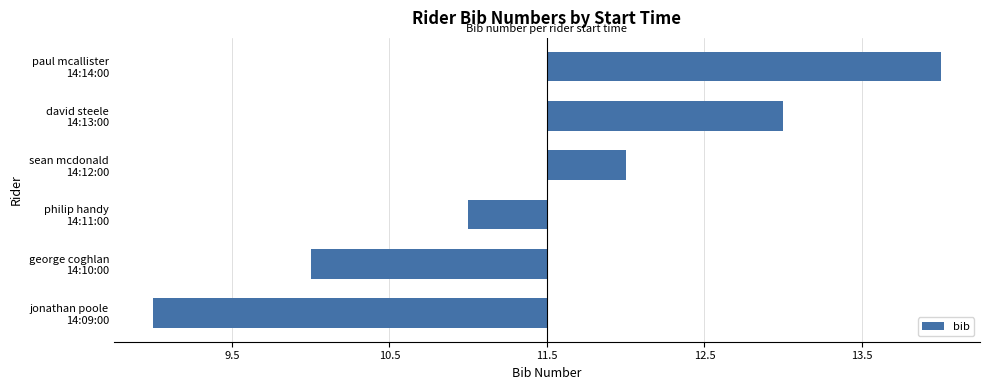

Rank the categories by value from highest to lowest.

paul mcallister
14:14:00, david steele
14:13:00, sean mcdonald
14:12:00, philip handy
14:11:00, george coghlan
14:10:00, jonathan poole
14:09:00